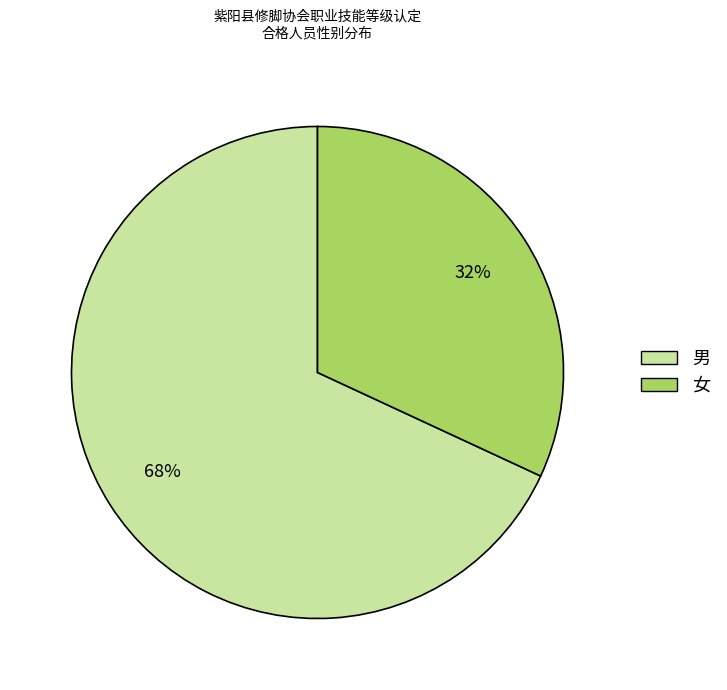

What percentage is the 男 slice, to the nearest percent?

68%